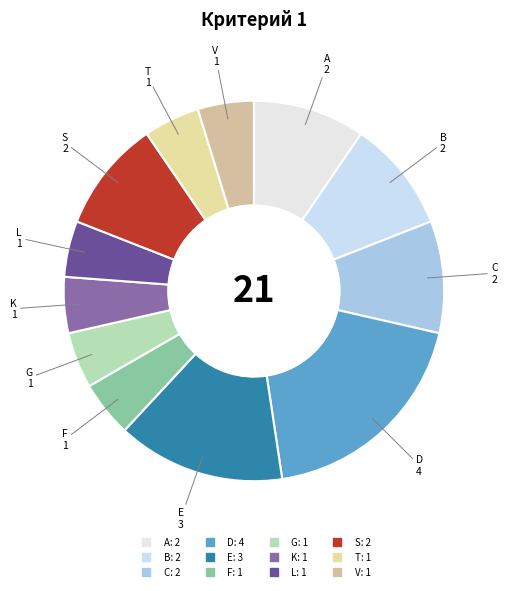

The K slice represents 5% of the pie. True or false?

True